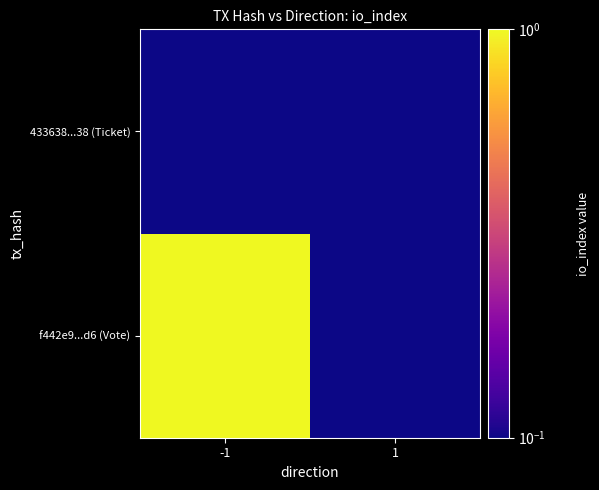

At which category is the sum across all series the highest?

-1